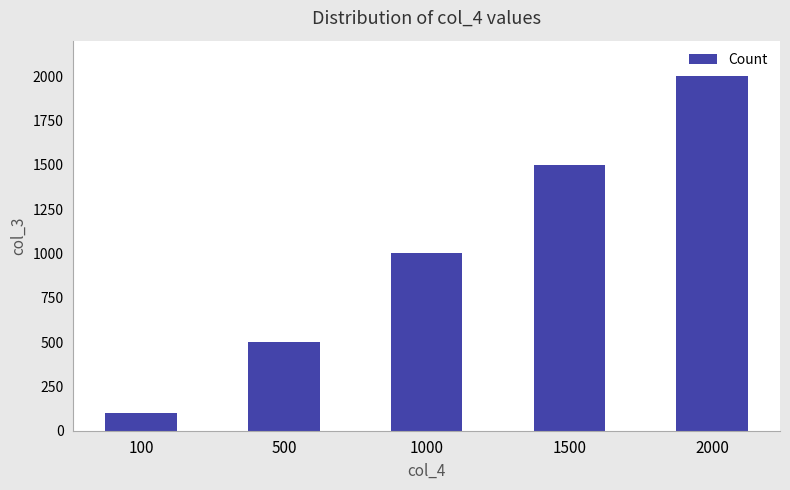

Rank the categories by value from highest to lowest.

2000, 1500, 1000, 500, 100